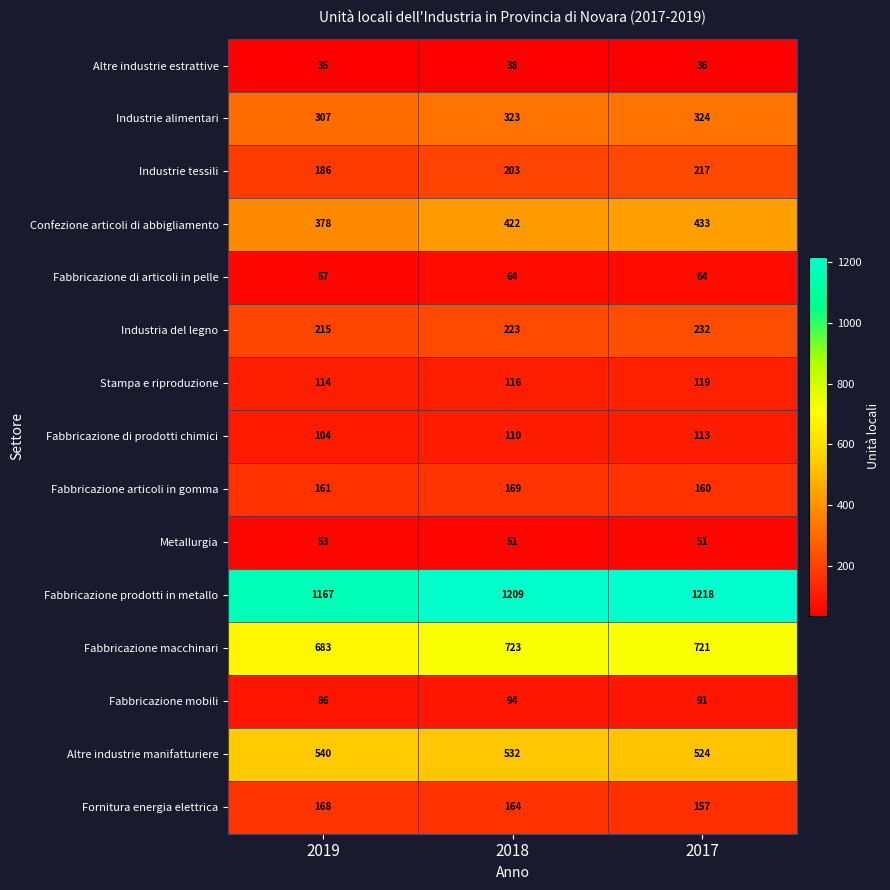

What is the sum of the Stampa e riproduzione values at 2019 and 2018?

230